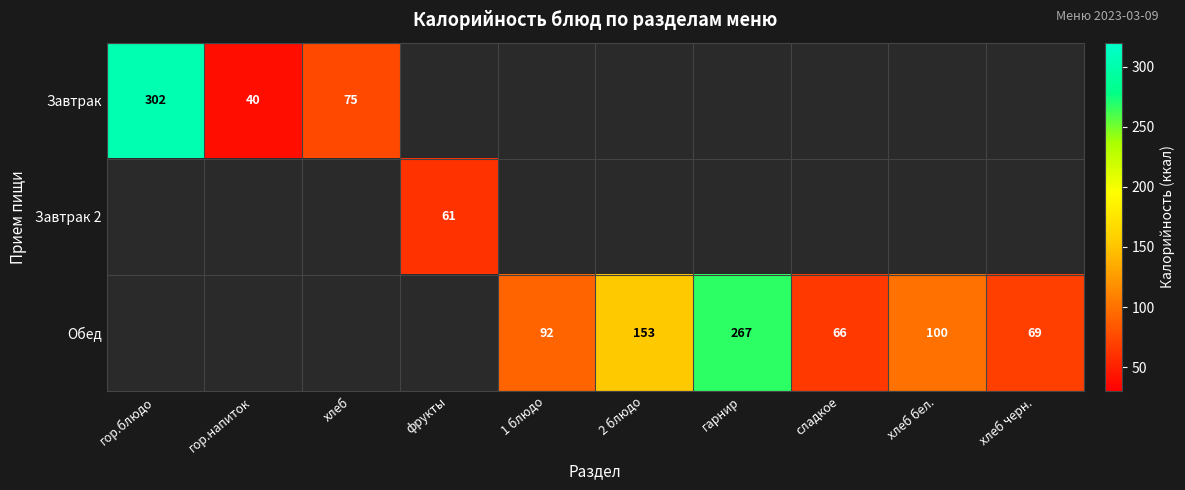

The Завтрак series shows 103 at хлеб. True or false?

False